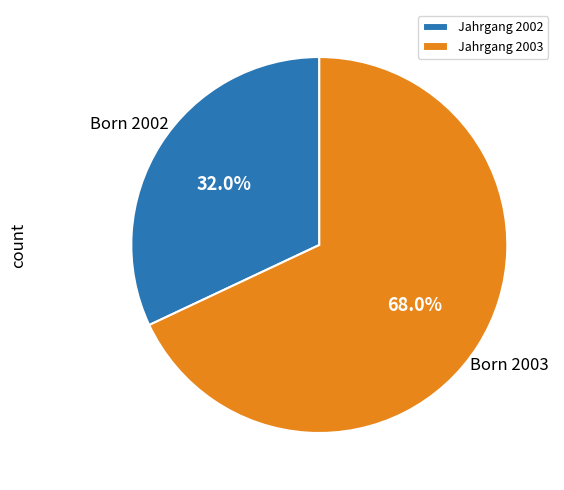

Is Jahrgang 2003 the majority of the pie?

Yes